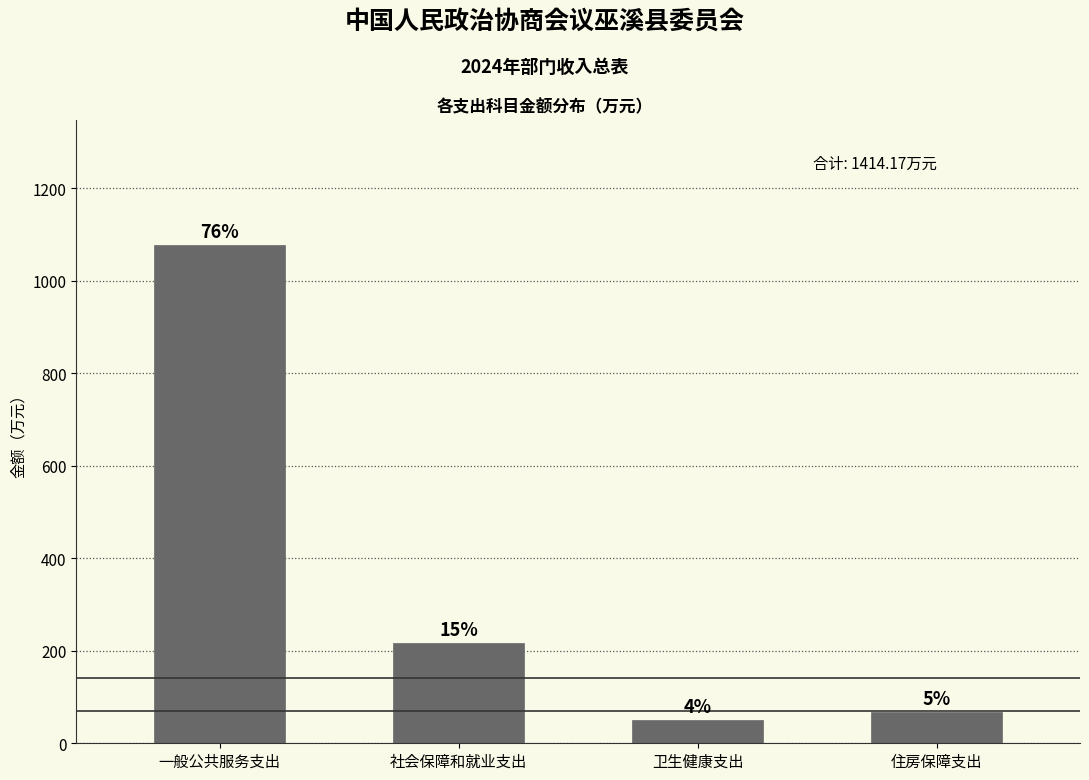

How many bars are there in total?

4